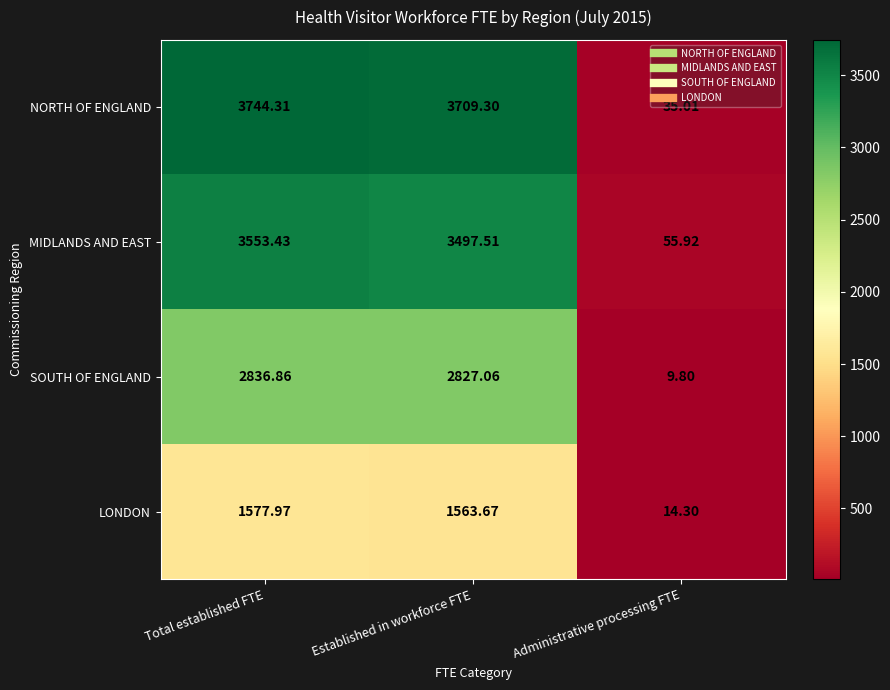

At which label does LONDON first exceed 1563?

Total established FTE